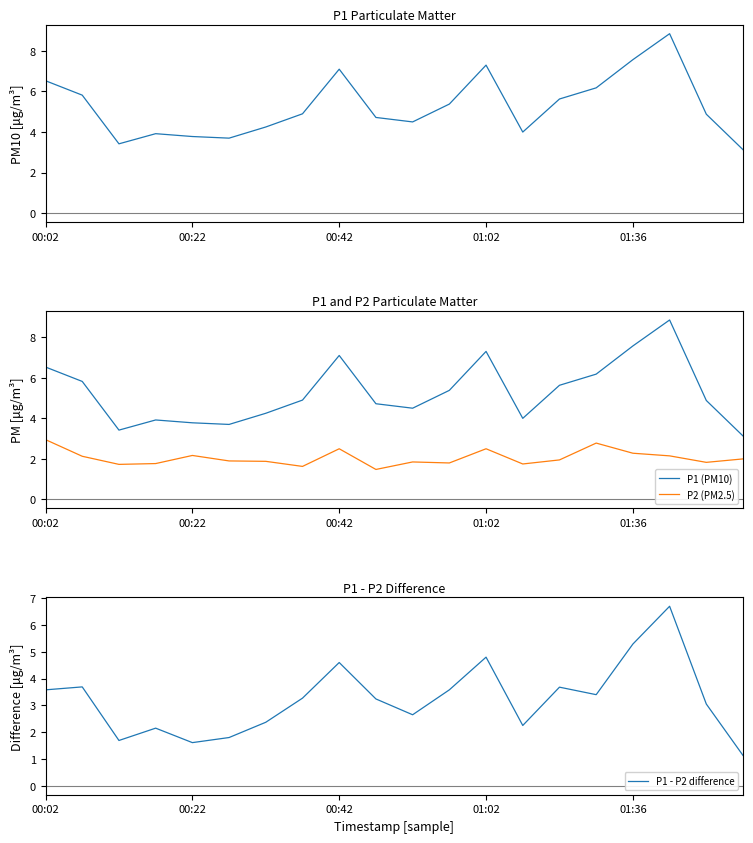

Read the P1 - P2 difference value at 00:42.

4.6